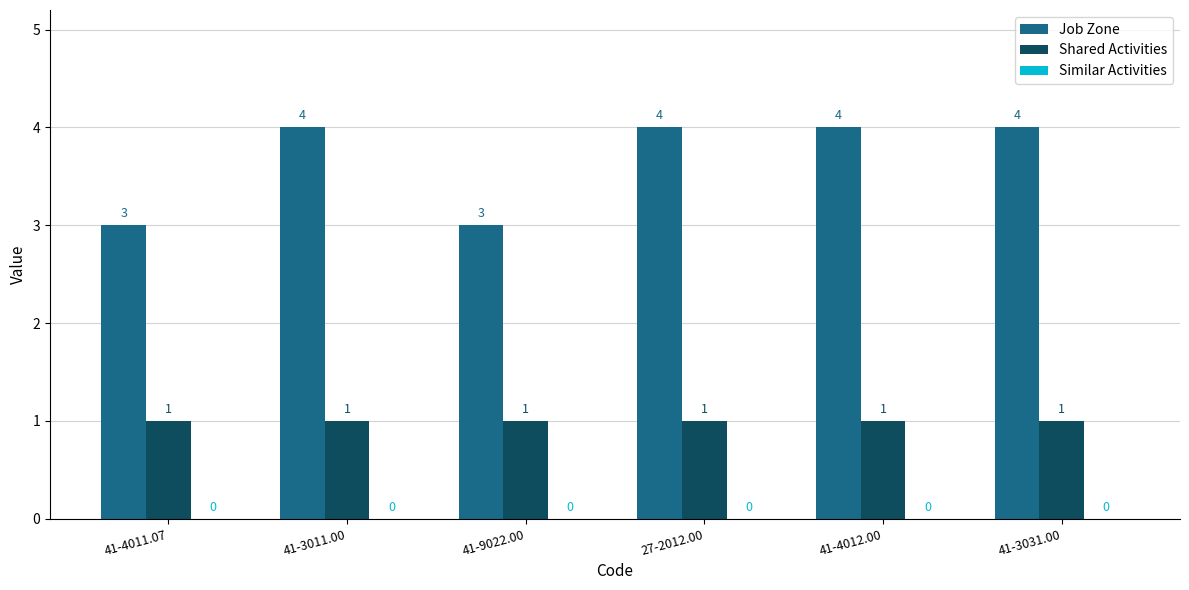

Does the chart contain any negative values?

No